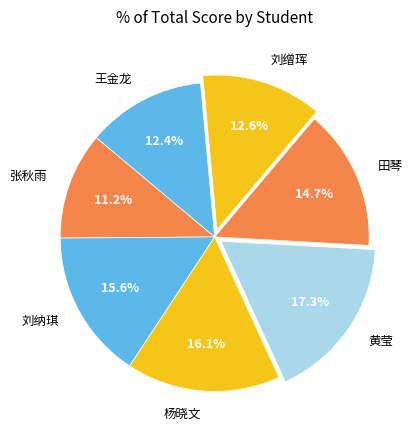

Combined, what portion of the pie is 杨晓文 and 刘缯珲?

28.7%